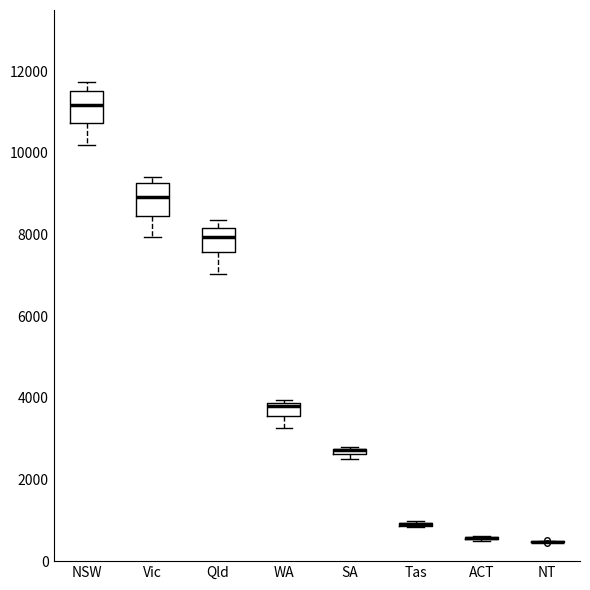

Where is the upper edge of the box for NSW on the y-axis? The values are not printed on the chart, so give them approximately, as read against the axis.

11600